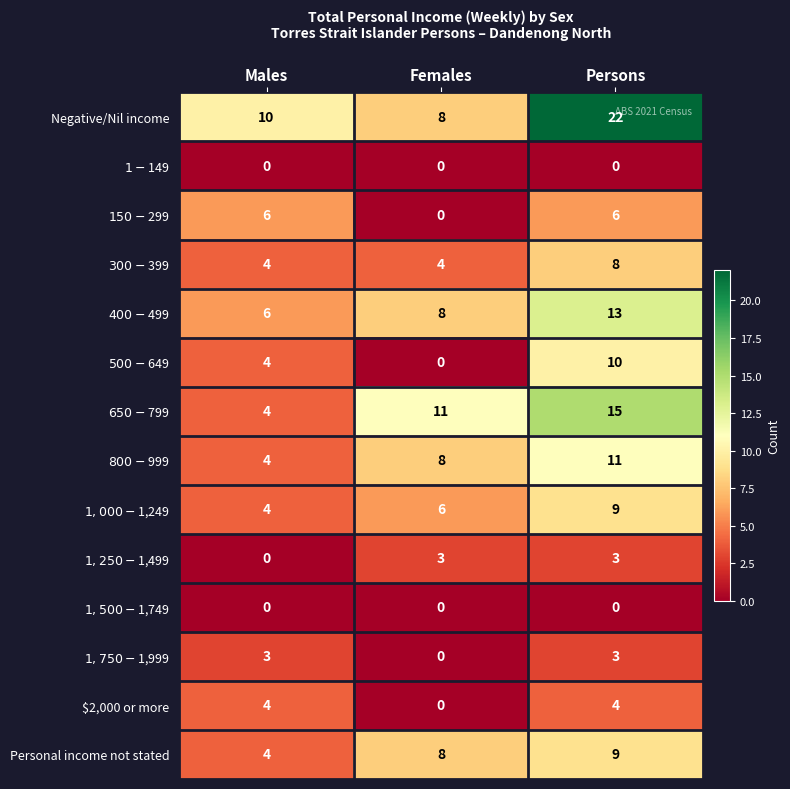

Which label corresponds to the largest value in the chart?

Persons